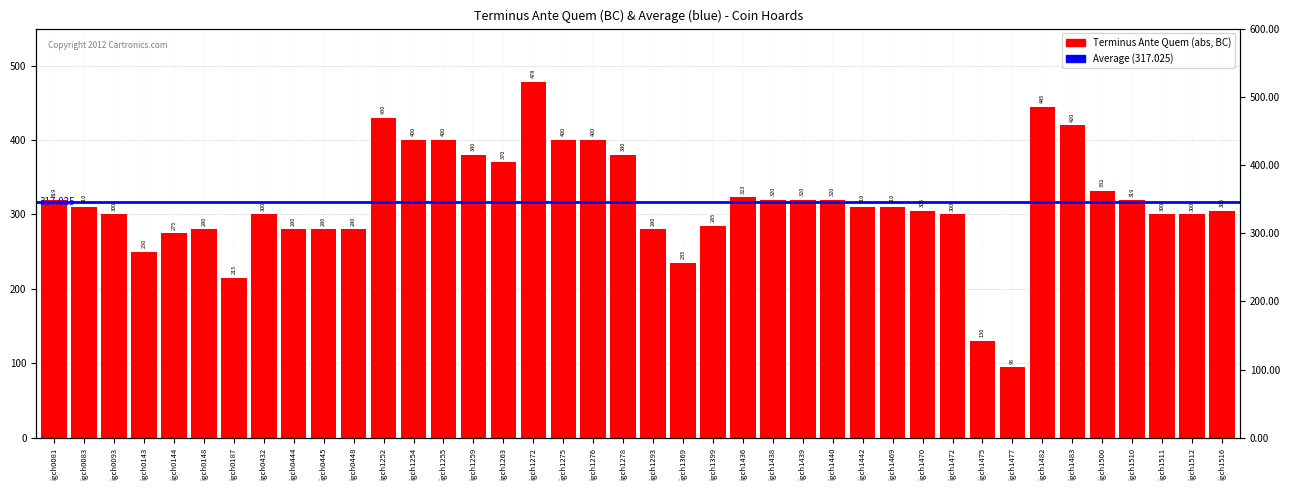

List the labels in order of value, largest first.

igch1272, igch1482, igch1252, igch1483, igch1254, igch1255, igch1275, igch1276, igch1259, igch1278, igch1263, igch1500, igch1436, igch1438, igch1439, igch1440, igch0081, igch1510, igch0083, igch1442, igch1469, igch1470, igch1516, igch0093, igch0432, igch1472, igch1511, igch1512, igch1399, igch0148, igch0444, igch0445, igch0448, igch1293, igch0144, igch0143, igch1369, igch0187, igch1475, igch1477